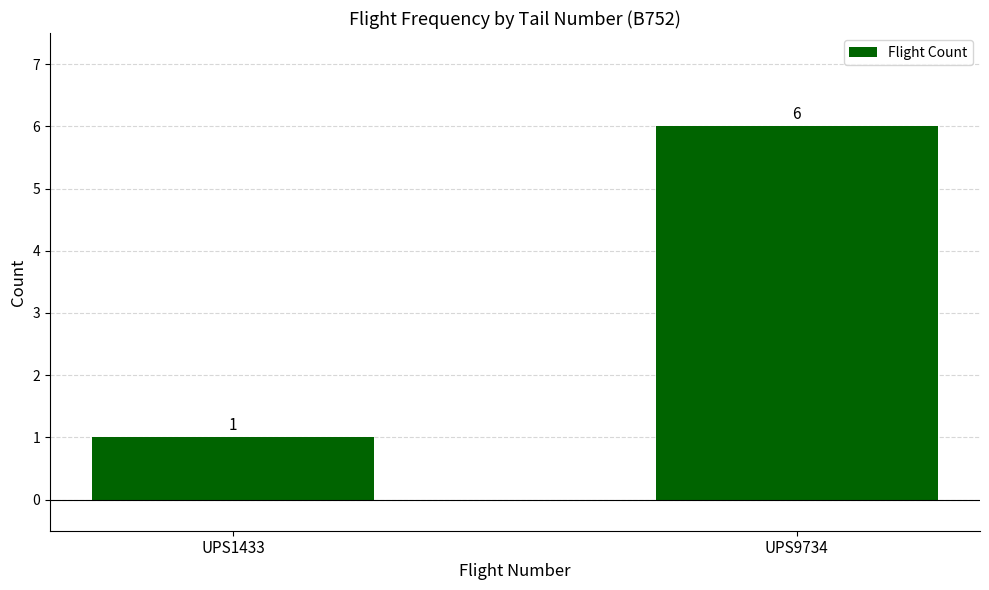

How many categories are shown in the chart?

2